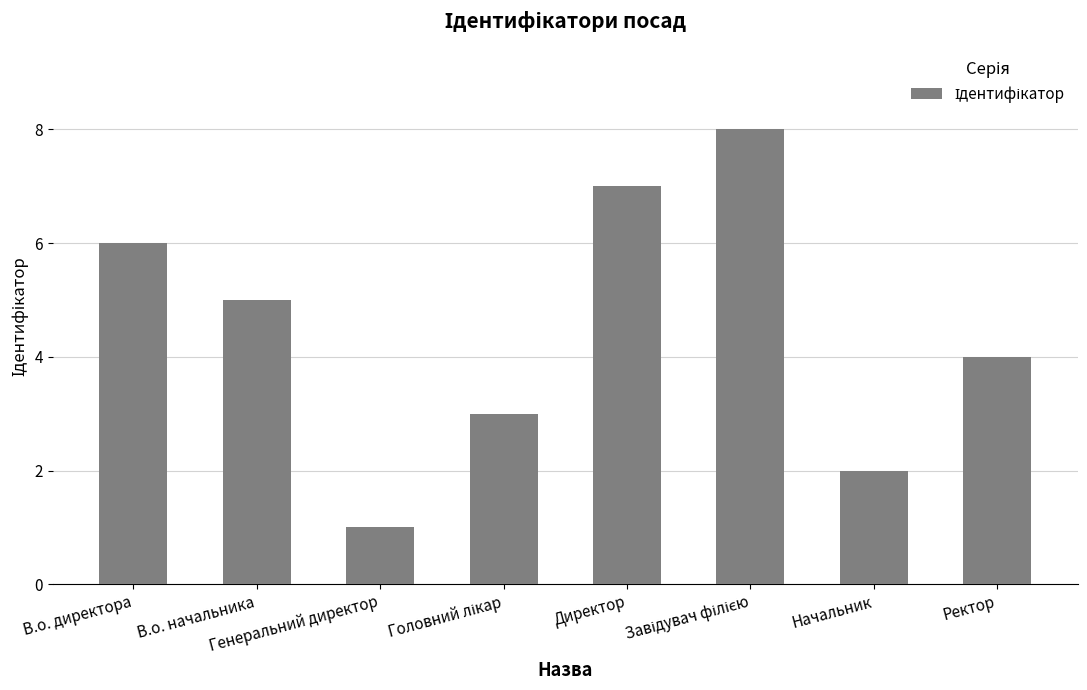

What is the label of the 6th bar from the right?

Генеральний директор